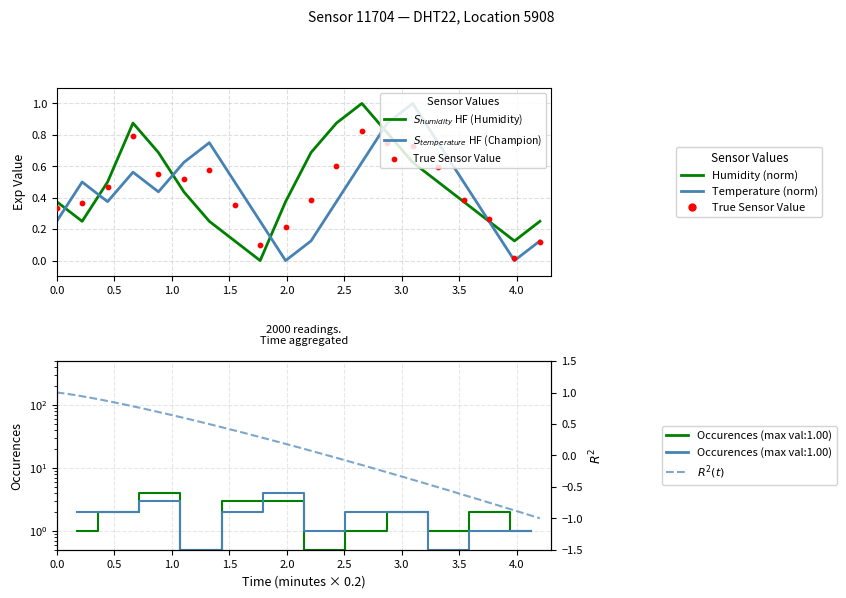

Which series contains the lowest Y value?

temperature